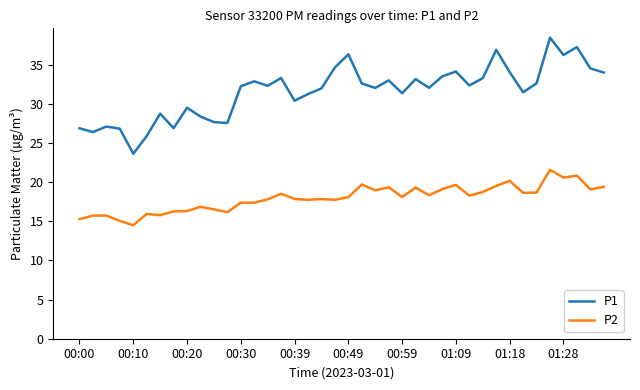

What are all the series names shown in the legend?

P1, P2